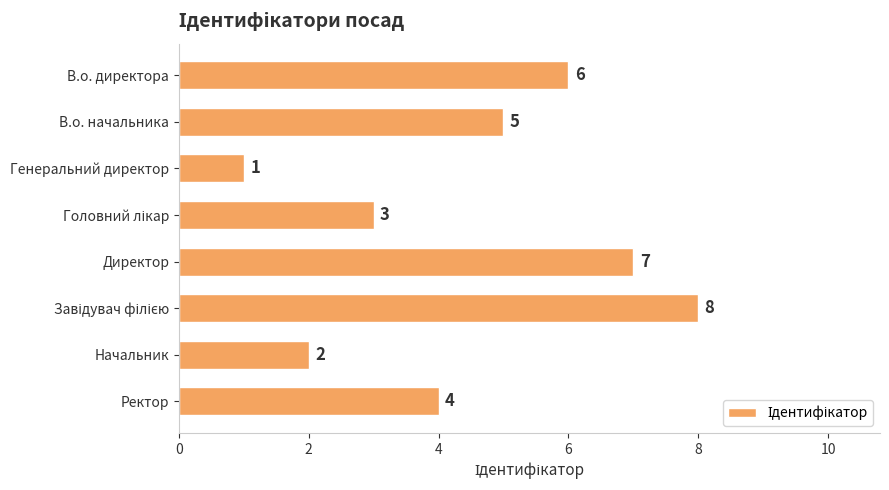

At which label is the value closest to 4?

Ректор